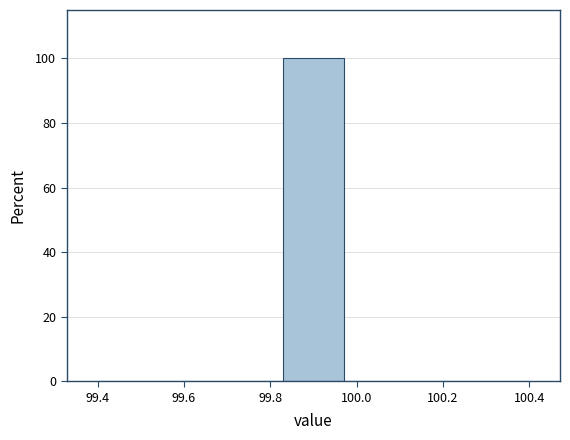

Reading left to right, transcribe this chart: for each bar, give the range it covers on the x-axis and its height. Neither the bar edges nor the heights are printed on the chart, so give them approximately, as read against the axes.

99.40 to 99.54: 0
99.54 to 99.68: 0
99.68 to 99.82: 0
99.82 to 99.98: 100
99.98 to 100.12: 0
100.12 to 100.26: 0
100.26 to 100.40: 0